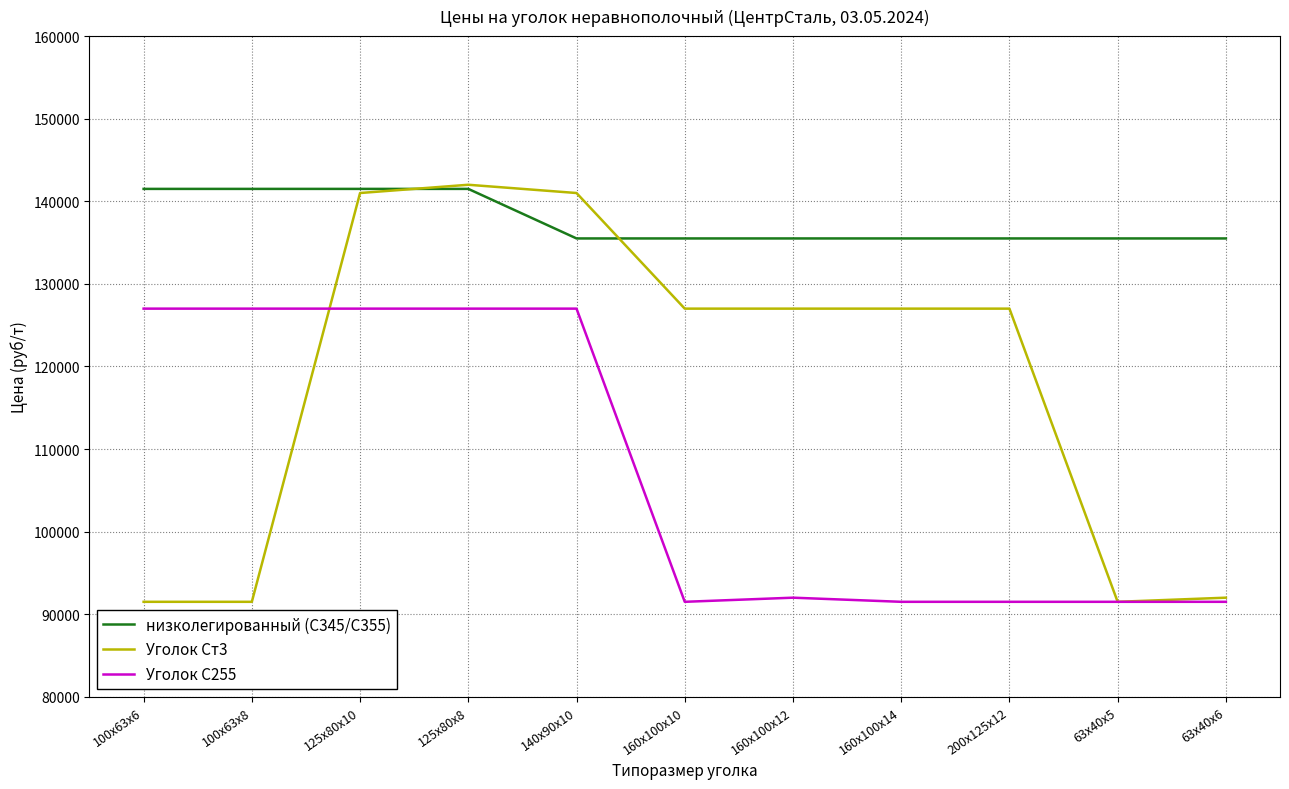

True or false: Уголок С255 and Уголок Ст3 cross at least once.

True